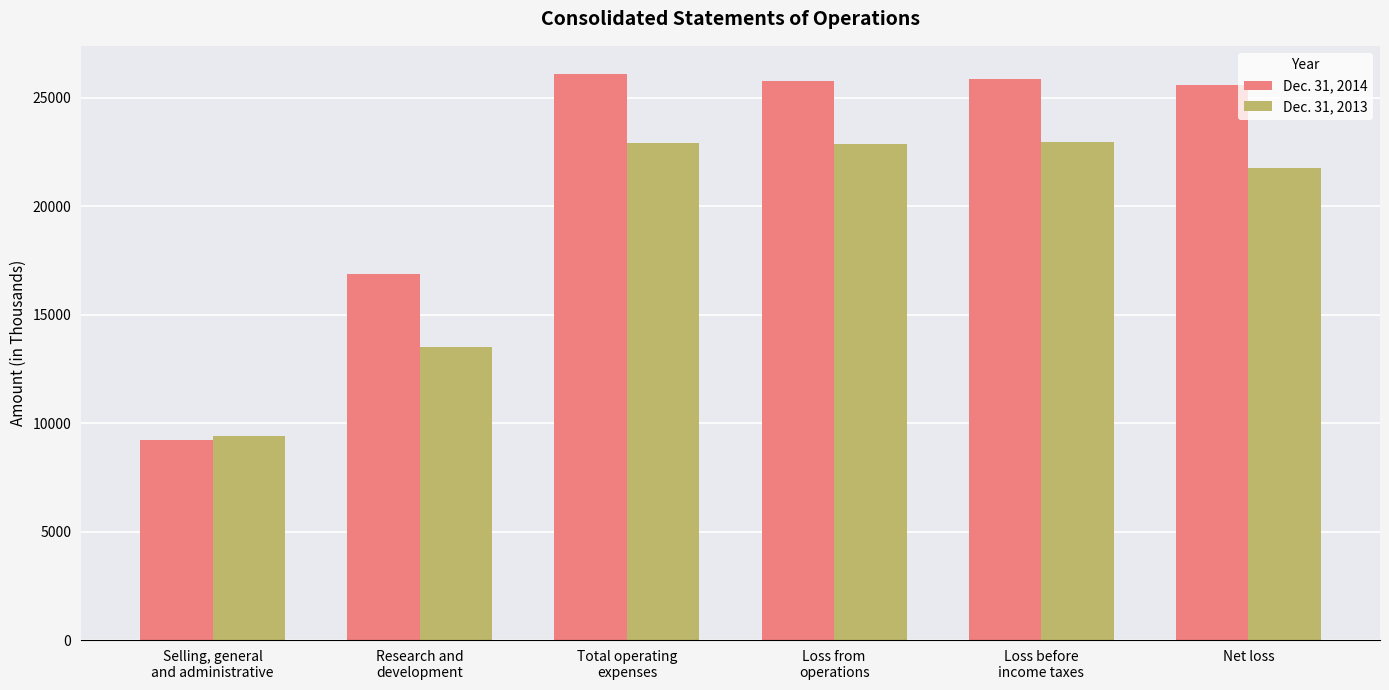

The value of Dec. 31, 2013 at Total operating
expenses is 10454. True or false?

False